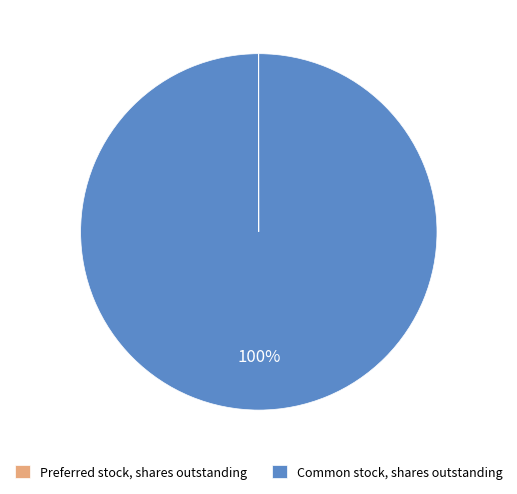

To the nearest percent, what is the difference between the largest and smallest slice percentages?

100%